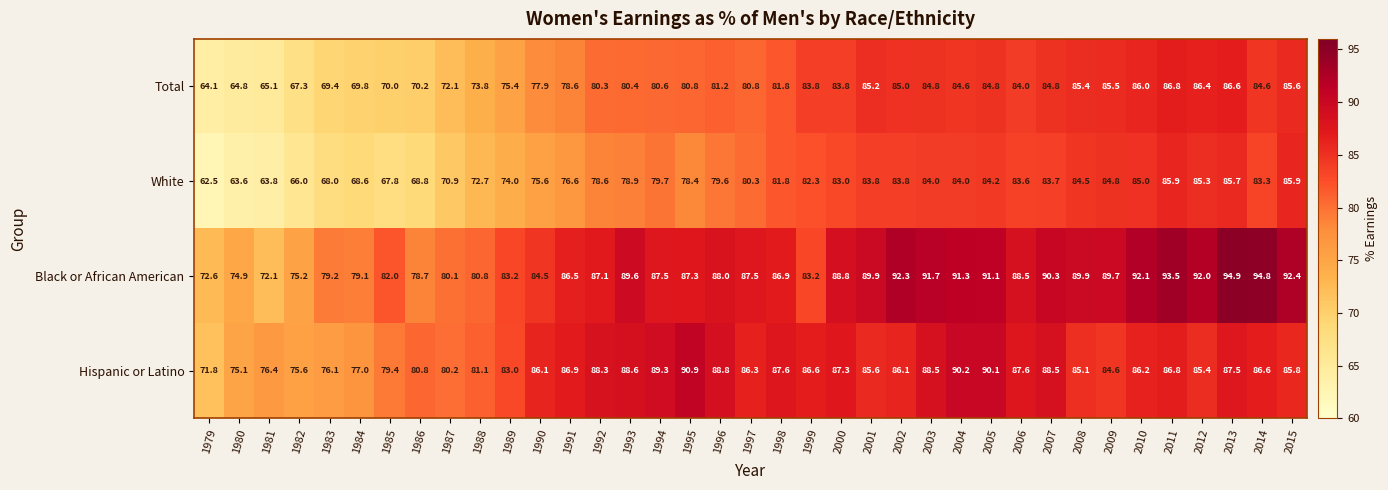

Rank the series by their maximum value, from lowest to highest.

White, Total, Hispanic or Latino, Black or African American